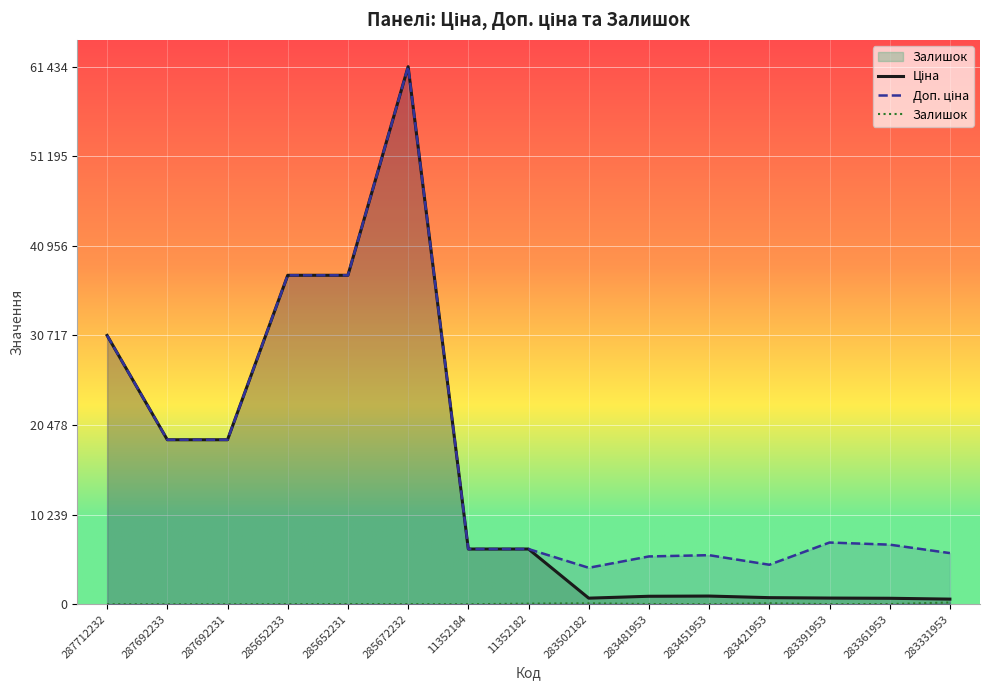

The Доп. ціна series shows 30717.1 at 287712232. True or false?

True